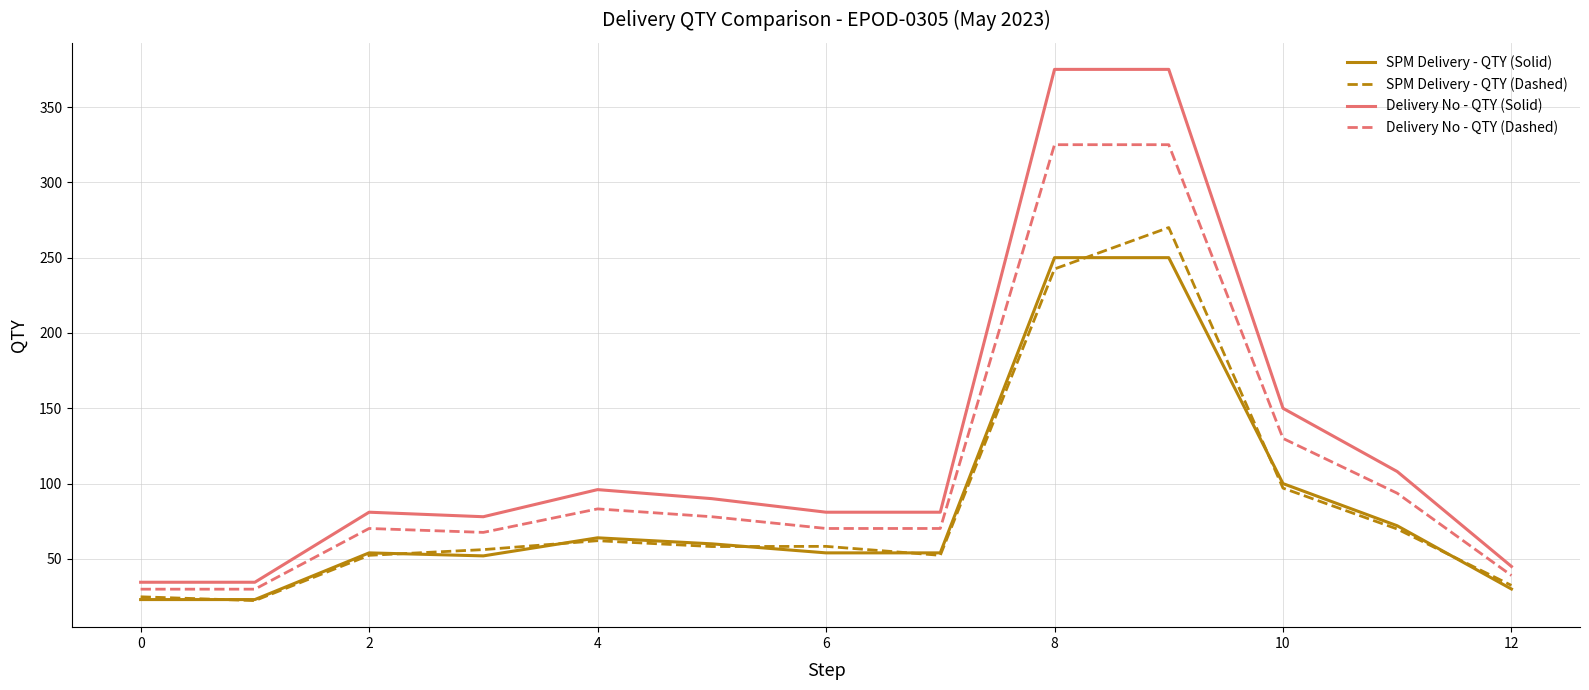

What is the maximum value shown in the chart?

375.0